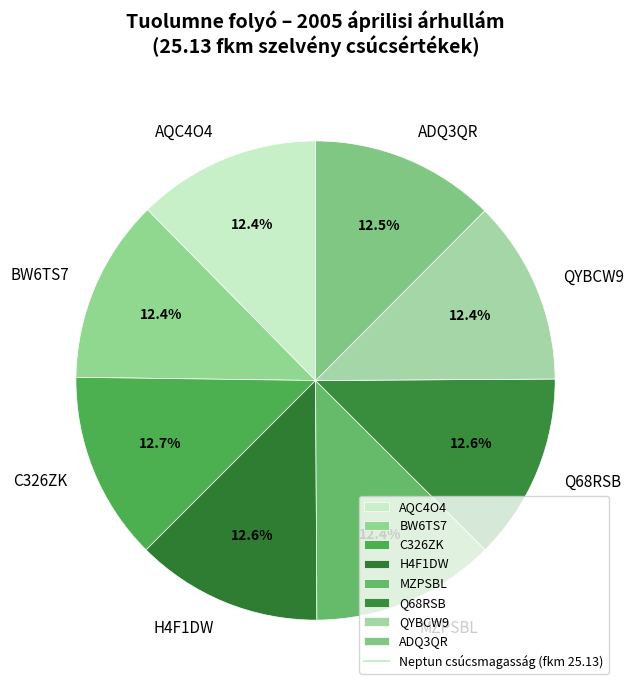

To the nearest percent, what percentage of the pie is C326ZK?

13%